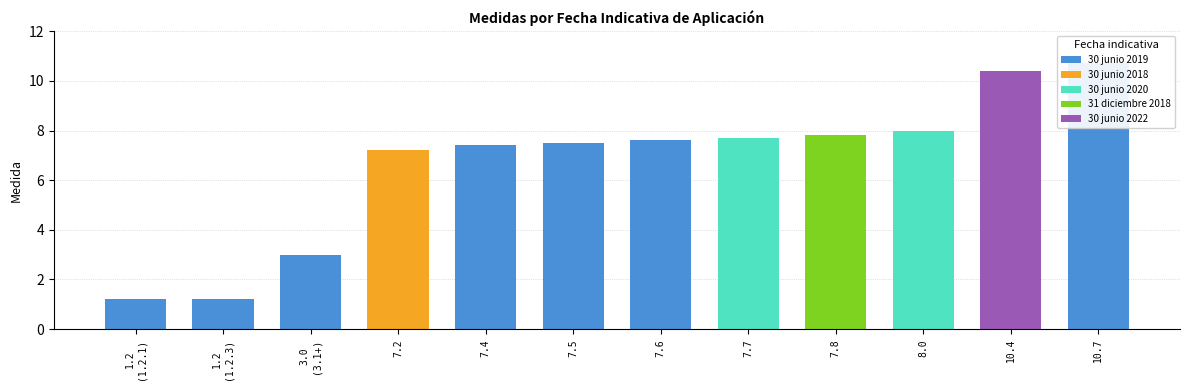

The value at 31 diciembre 2018 is 7.8. True or false?

True